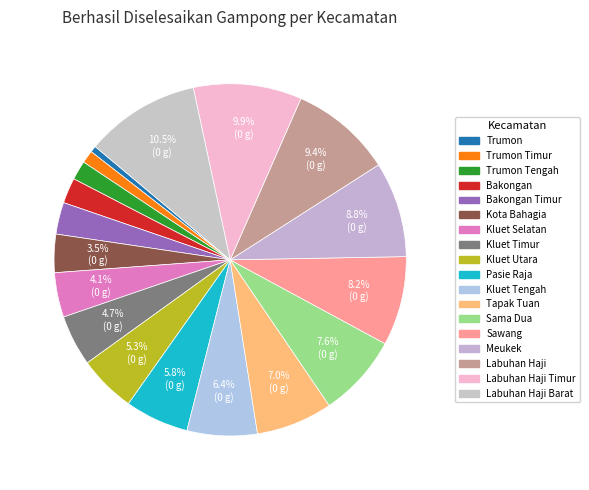

How many segments does this pie chart have?

18